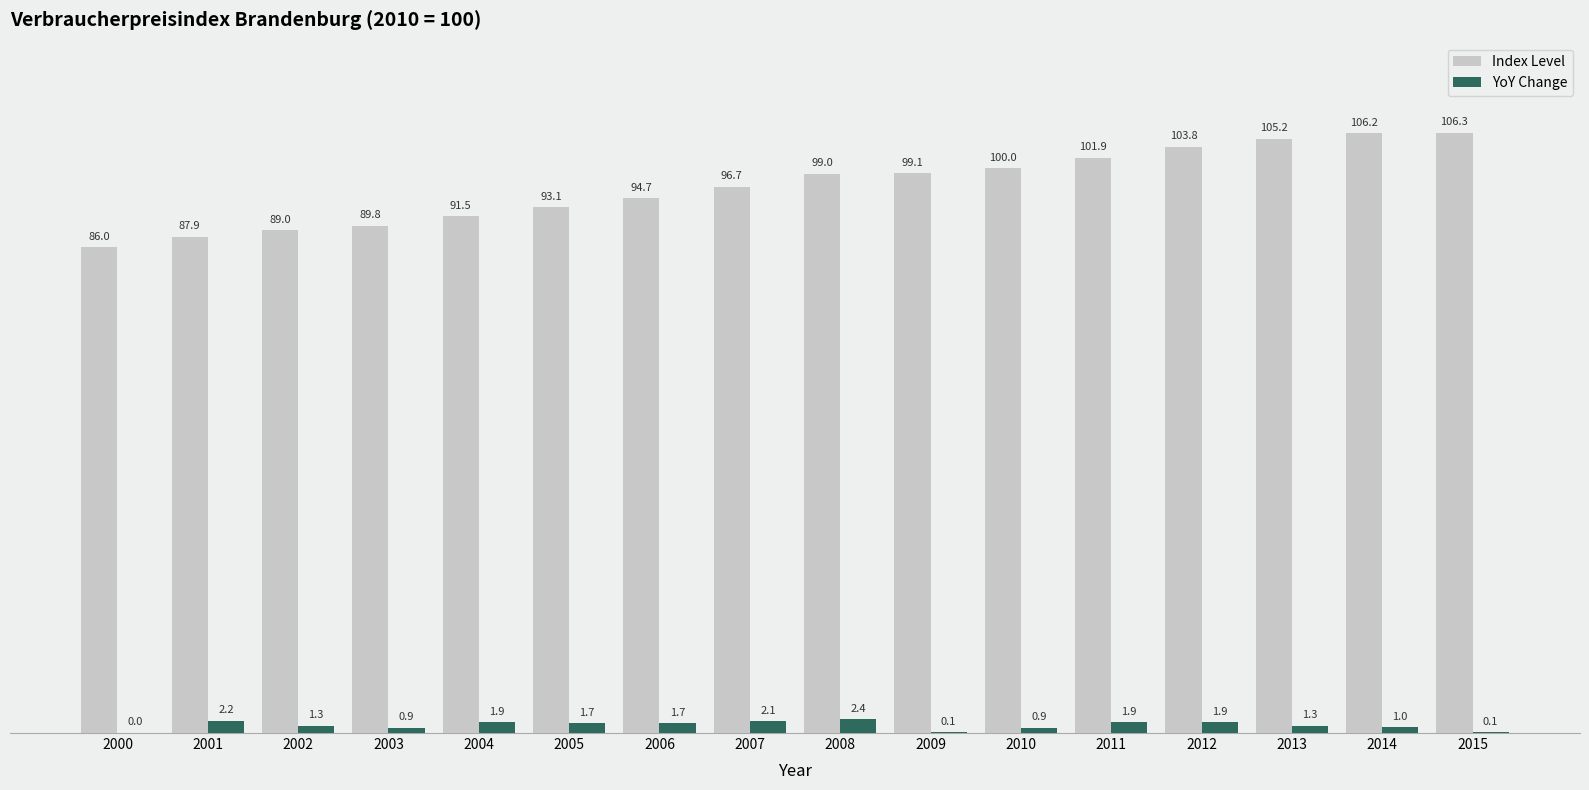

The value of YoY Change at 2006 is 1.7. True or false?

True